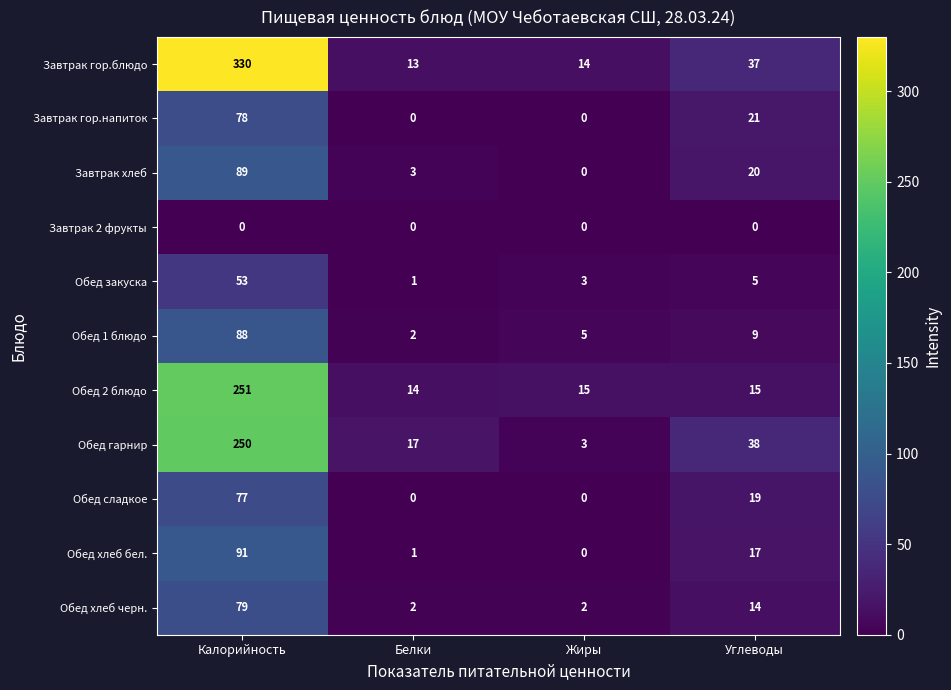

Is it true that Обед 1 блюдо equals 14 at Углеводы?

False